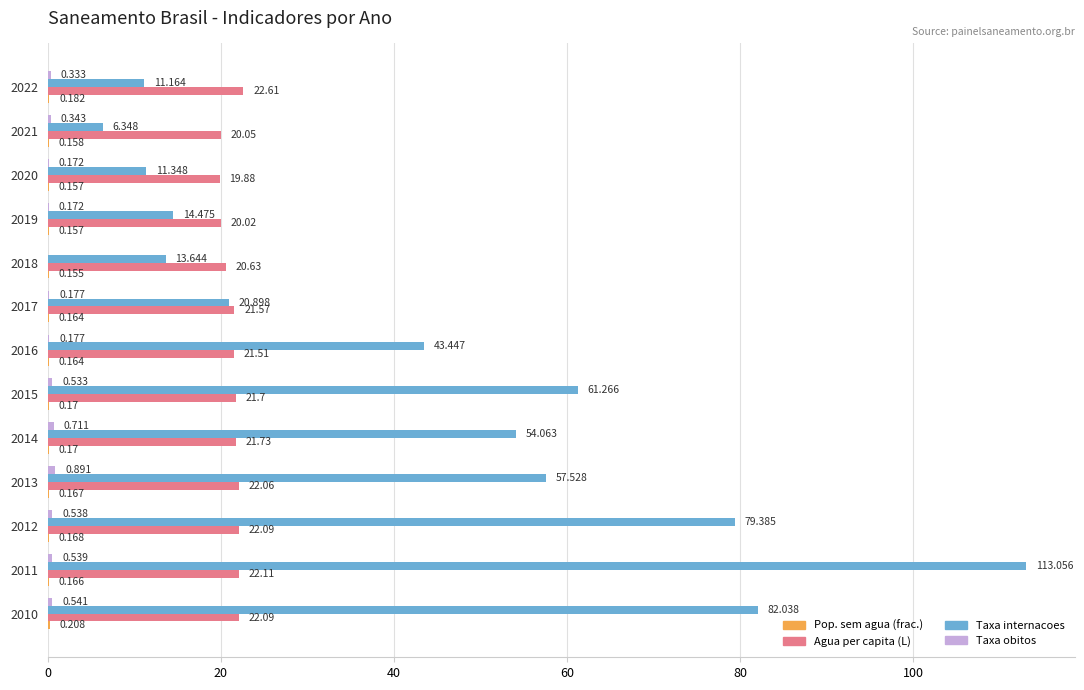

Which series has the largest total across all categories?

Taxa internacoes